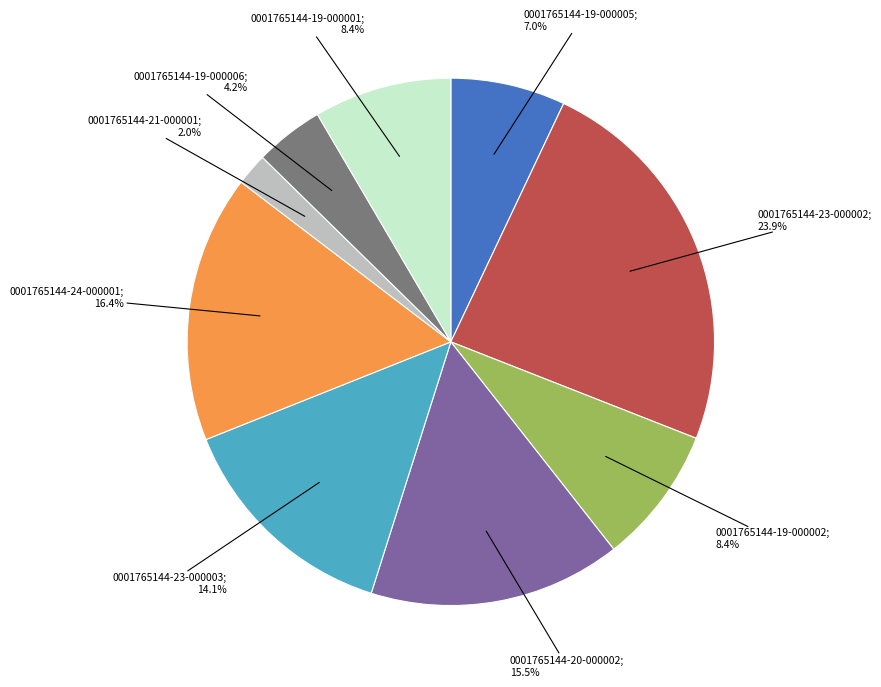

Does any single category account for the majority?

No